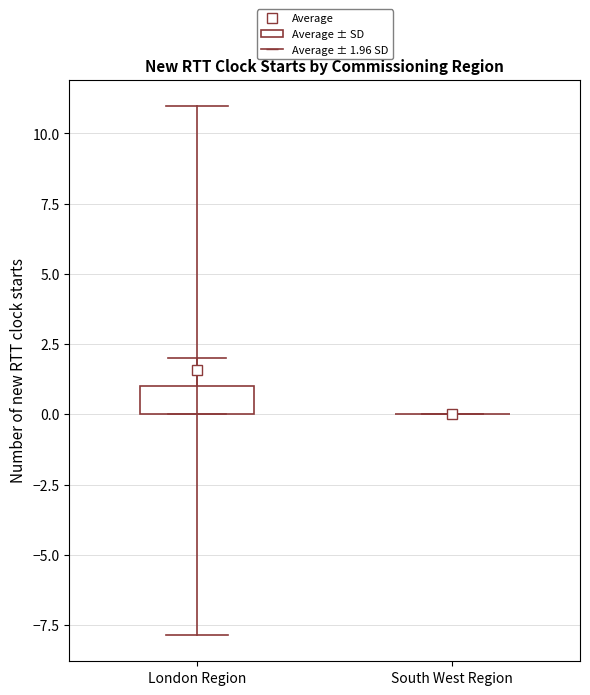

Reading left to right, read every box against the y-axis: the position of its median line, the range the box covers, and the ends of its whiskers. The values are not printed on the chart, so give them approximately, as read against the axis.

London Region: median 0 (drawn on the box's lower edge), box 0 to 1, whiskers 0 to 2
South West Region: box collapsed to a line at 0, whiskers 0 to 0